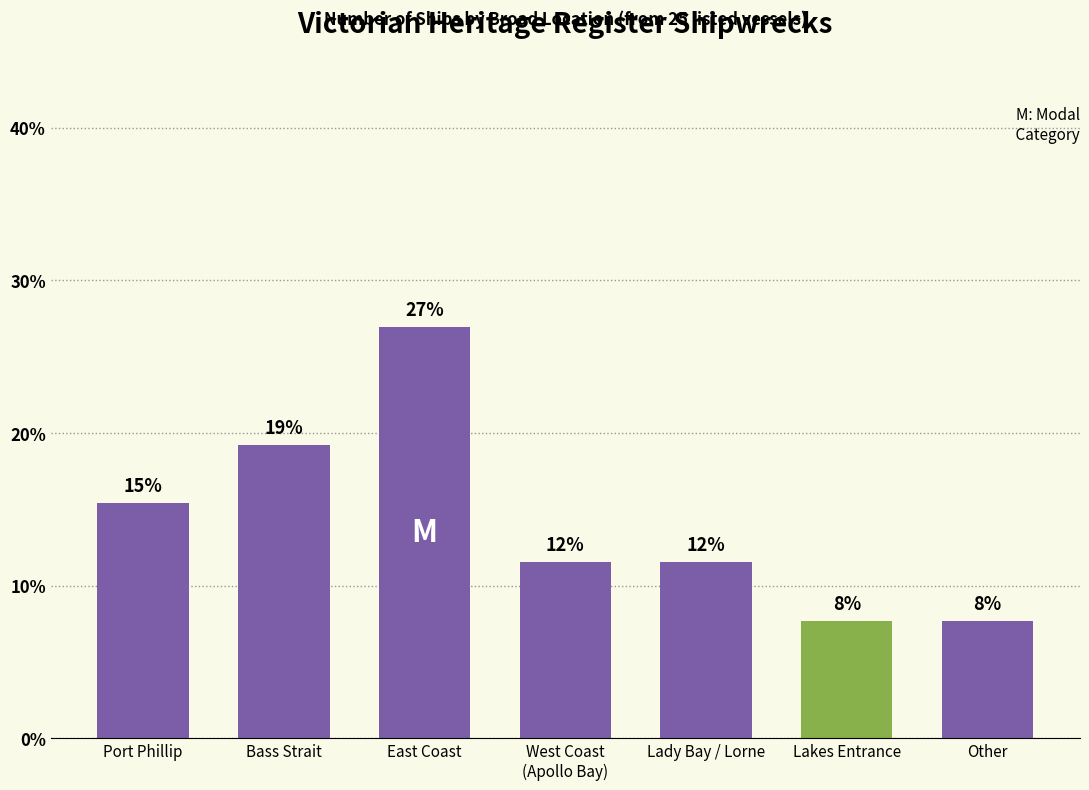

What is the sum of the values at West Coast
(Apollo Bay) and Lady Bay / Lorne?

23.1